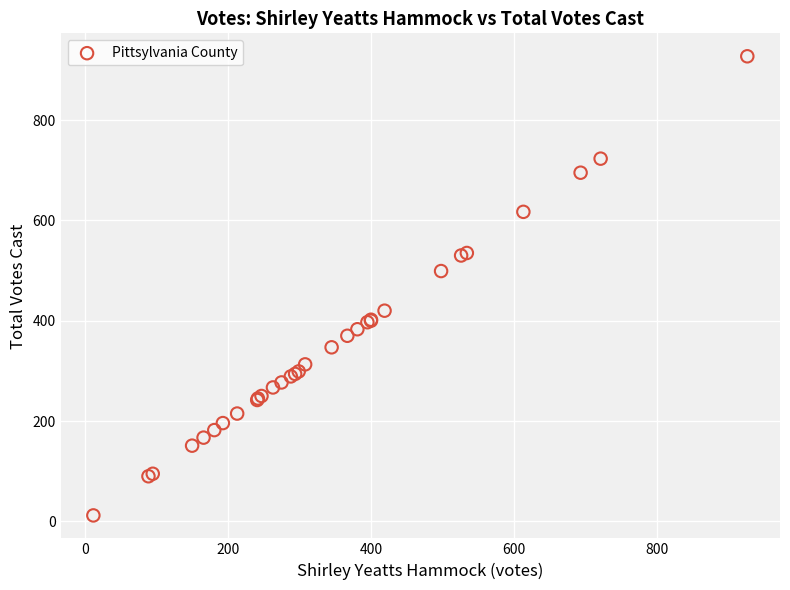

What Y value in the scatter plot is closest to 469?

499